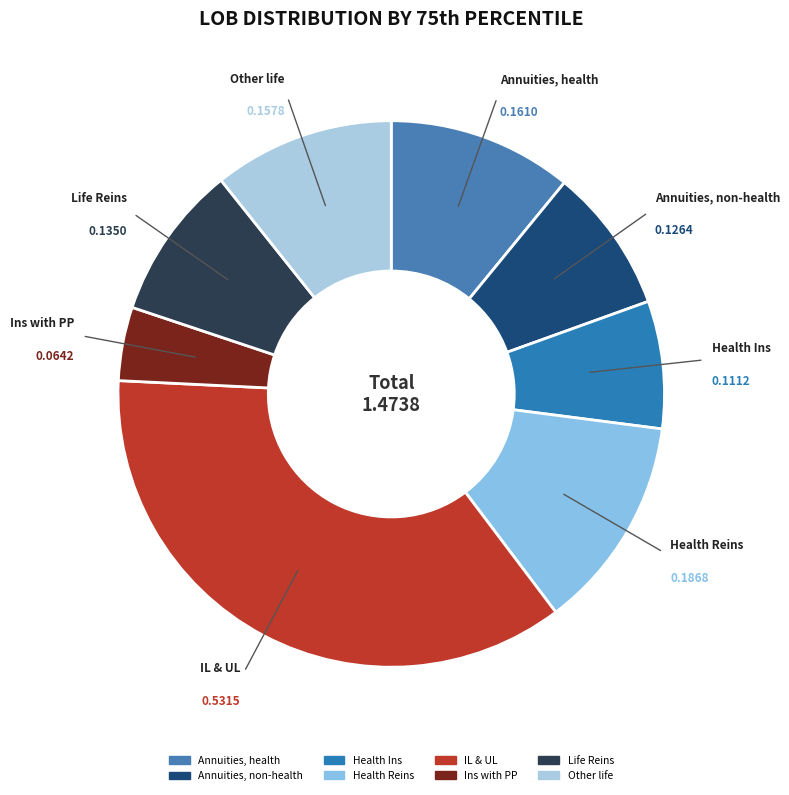

To the nearest percent, what is the average slice percentage?

13%